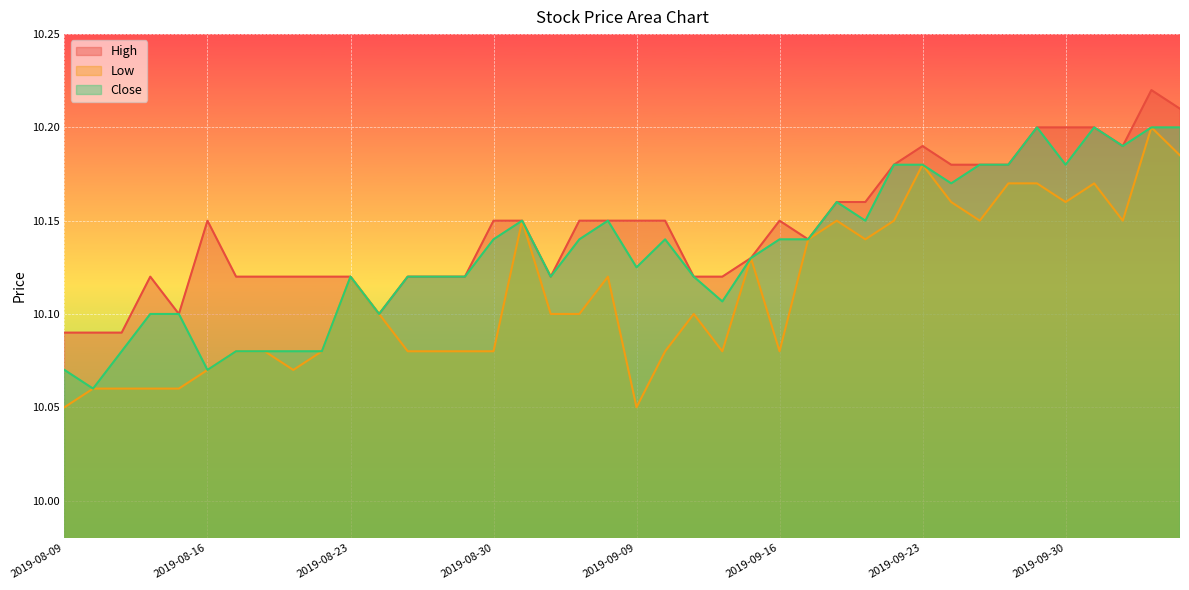

What is the average value of the Close series?

10.1